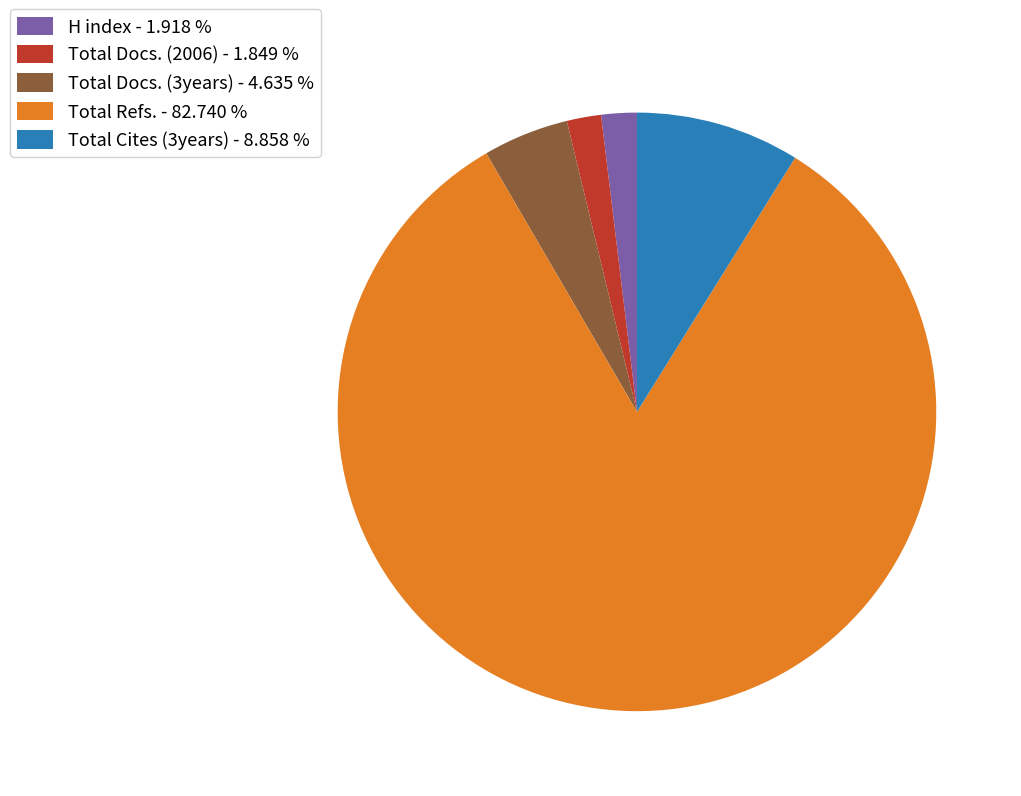

Which slice is the largest?

Total Refs. - 82.740 %